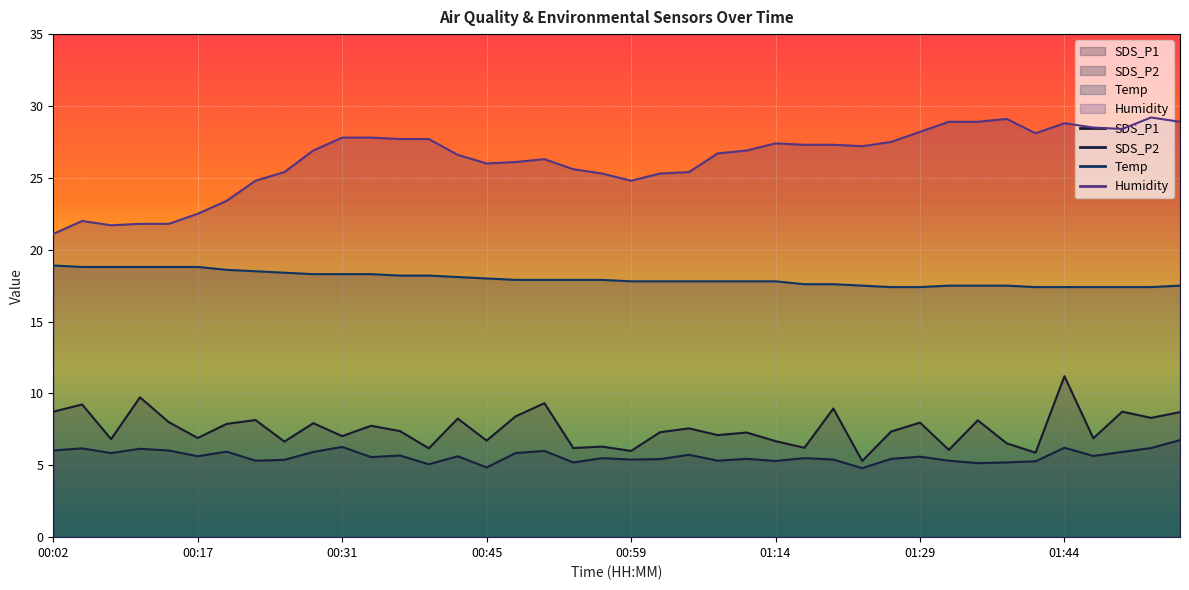

What is the total value across all series at 00:48?

58.2